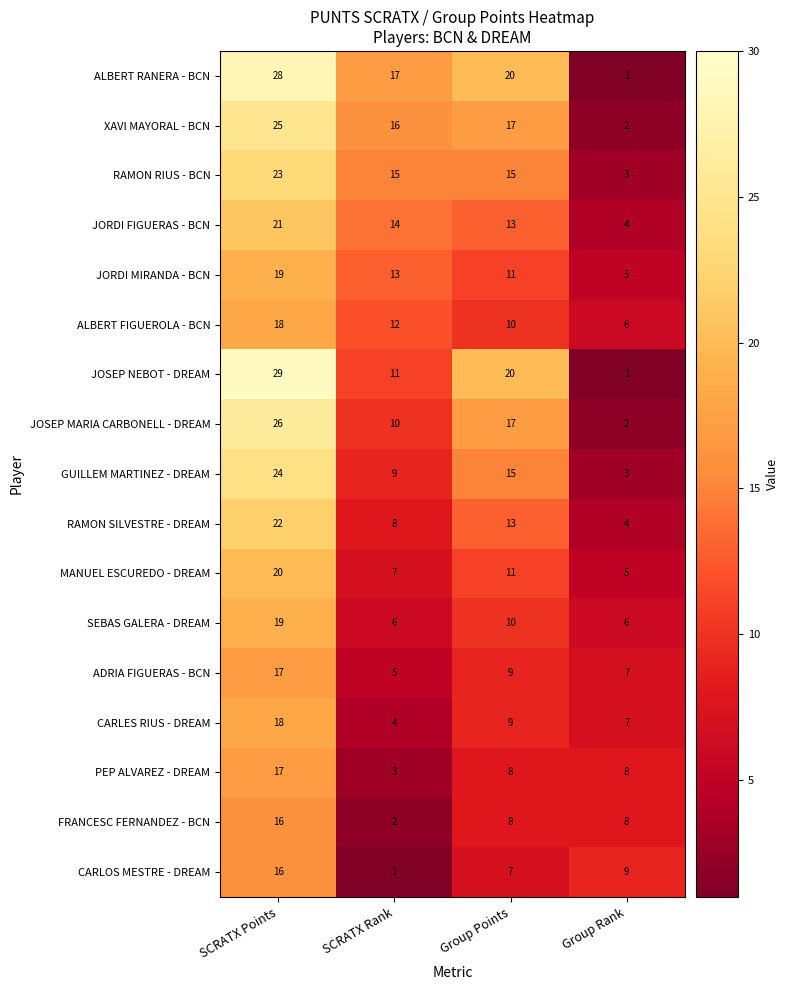

Which label corresponds to the largest value in the chart?

SCRATX Points